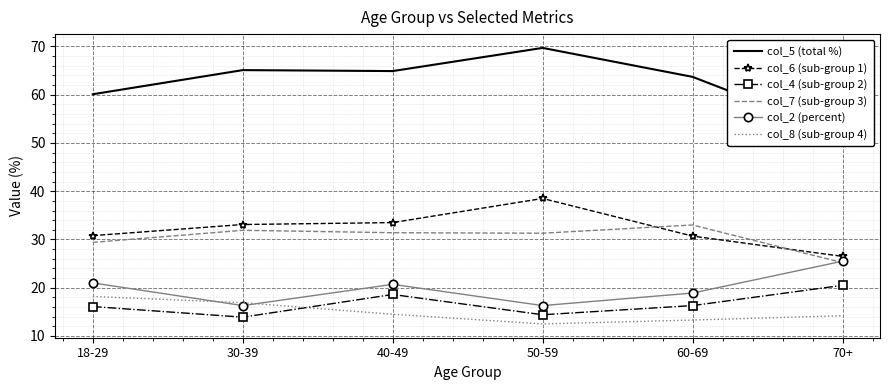

What is the spread (max minus min) of values at 18-29?

44.0